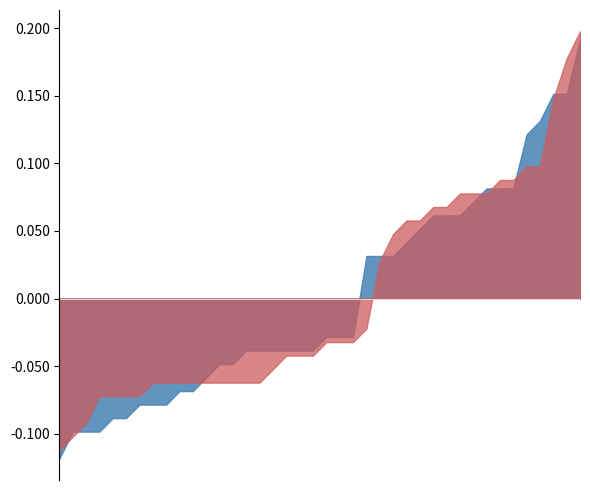

The Low series shows 0.3 at 01/11/2023. True or false?

False